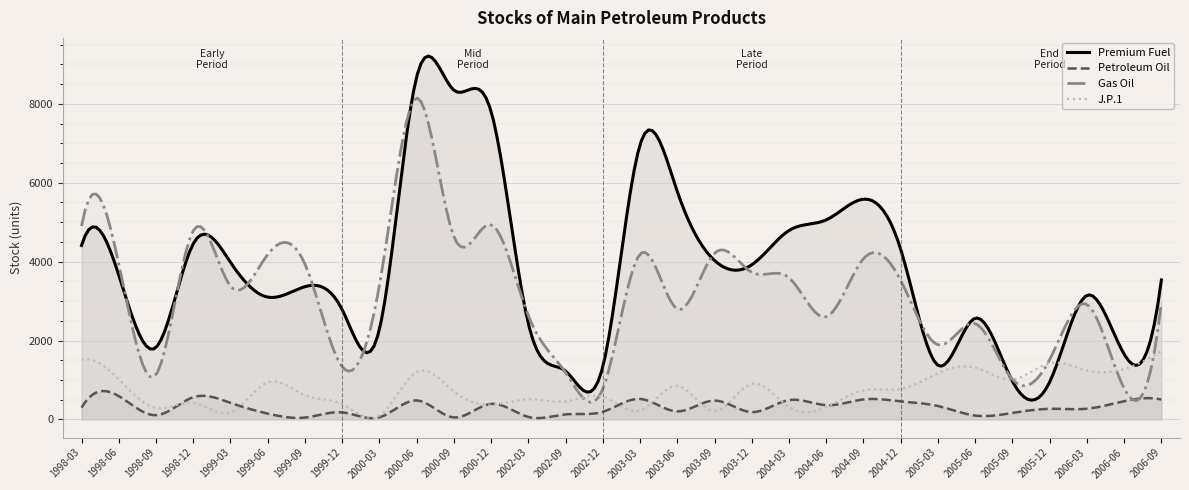

What is the difference between the maximum and minimum values in the Petroleum Oil series?

689.3